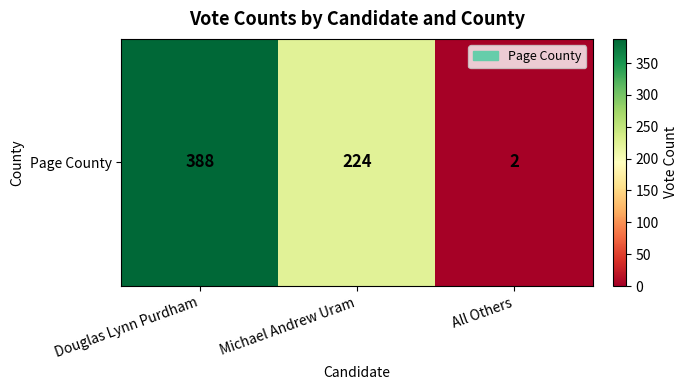

What is the greatest value displayed?

388